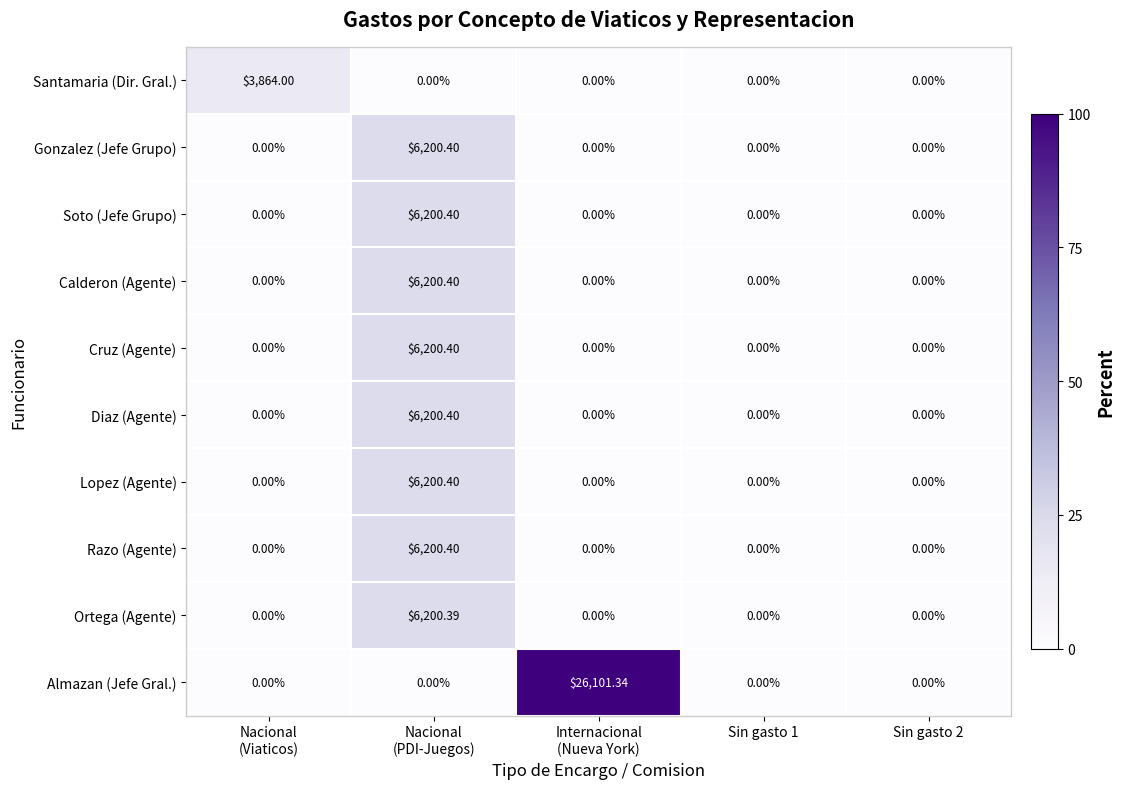

Which series has the largest total across all categories?

Almazan (Jefe Gral.)